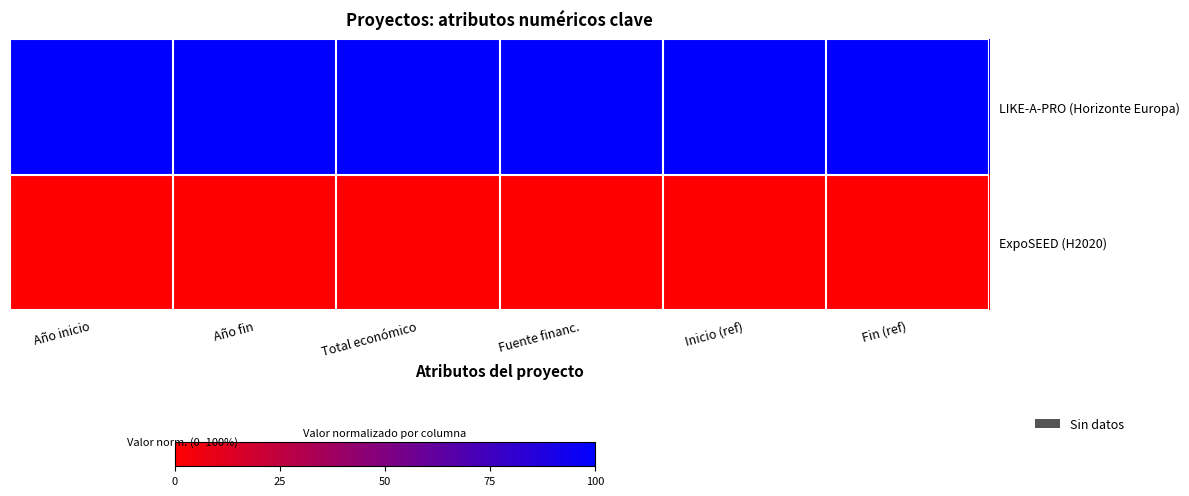

How many categories are shown in the chart?

6